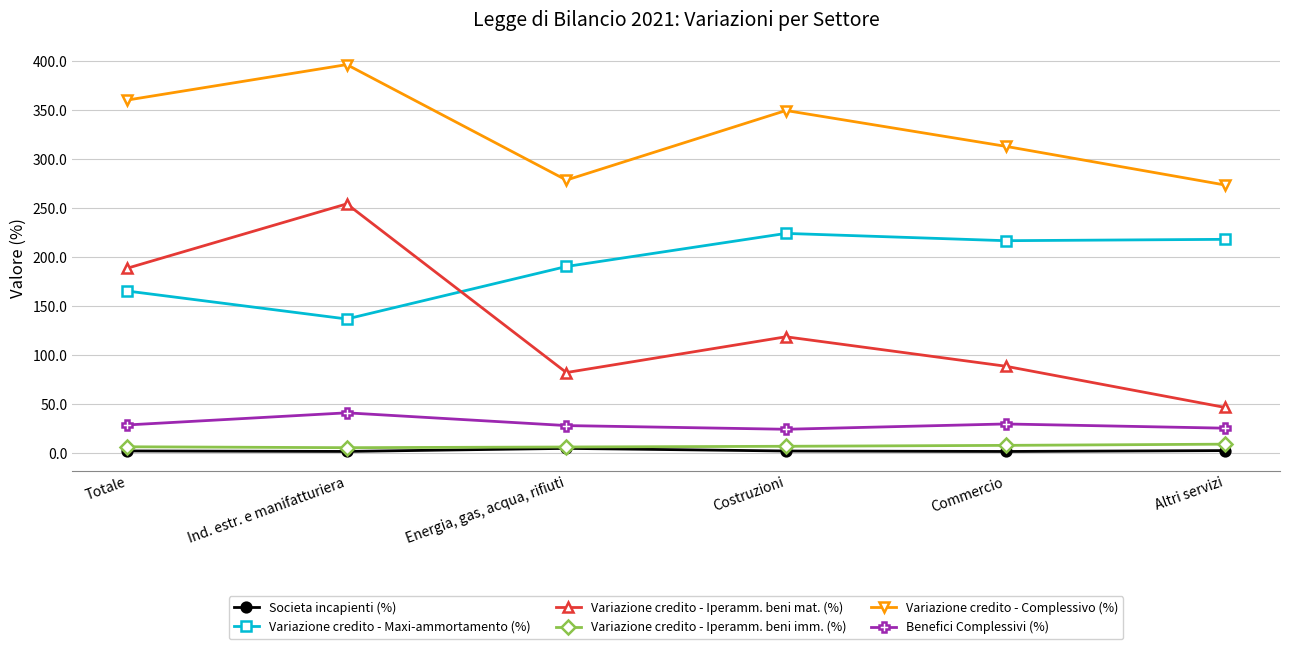

How many data points does each series have?

6